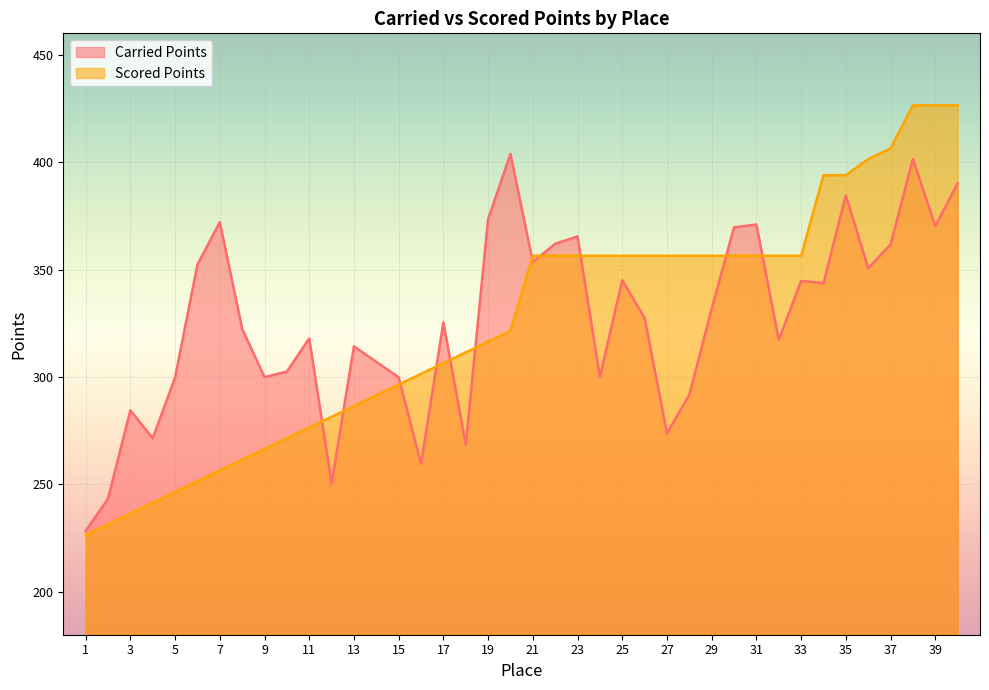

Reading left to right, what are all the values shown in this chart?

Carried Points: 228.3	243.3	284.5	271.4	299.8	352.4	372.1	322.4	299.9	302.5	318.0	250.5	314.3	307.0	299.9	259.6	325.4	268.5	373.5	403.8	353.6	362.0	365.4	300.0	345.1	327.5	273.8	291.7	331.8	369.7	371.0	317.3	344.7	343.7	384.6	350.6	361.7	401.5	370.2	390.2
Scored Points: 226.4	231.4	236.4	241.4	246.4	251.4	256.4	261.4	266.4	271.4	276.4	281.4	286.4	291.4	296.4	301.4	306.4	311.4	316.4	321.4	356.4	356.4	356.4	356.4	356.4	356.4	356.4	356.4	356.4	356.4	356.4	356.4	356.4	393.9	393.9	401.4	406.4	426.4	426.4	426.4